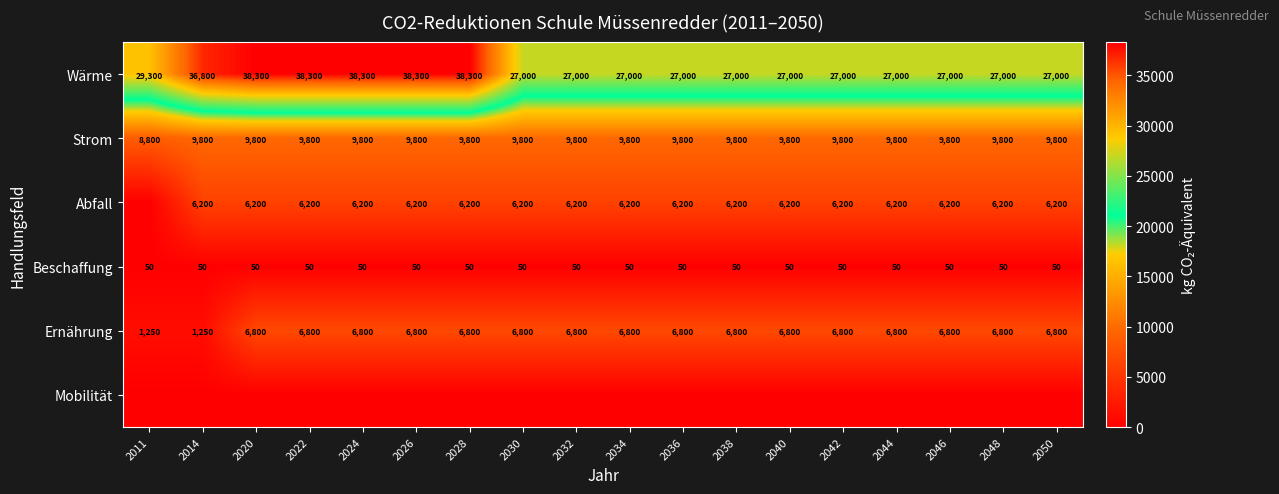

How many distinct data groups are displayed?

6